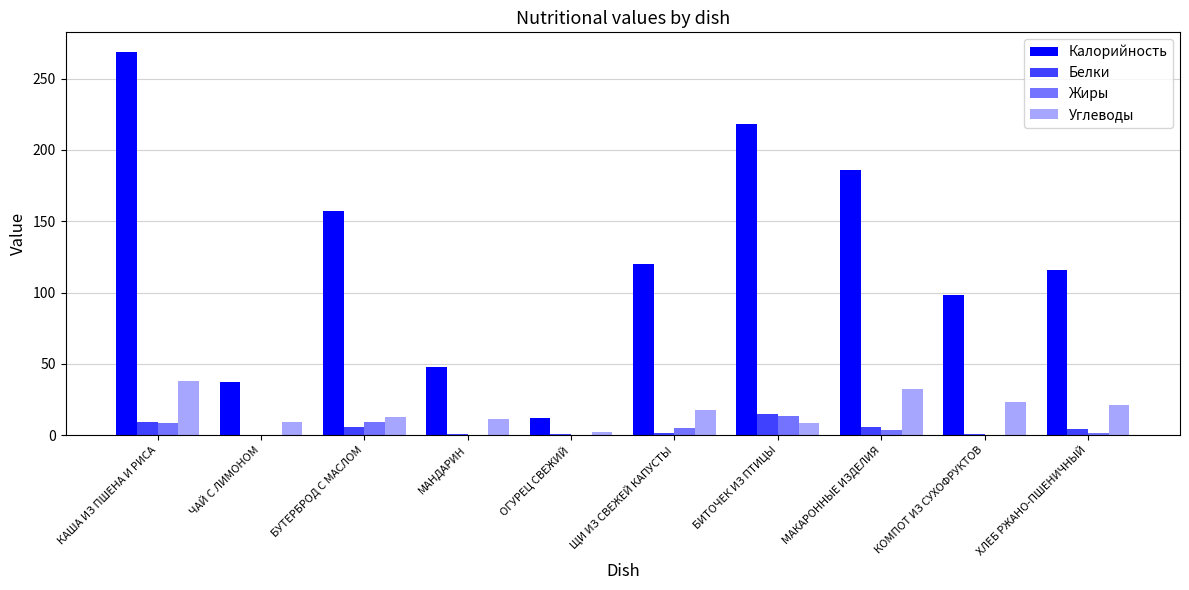

How many series are shown in this chart?

4